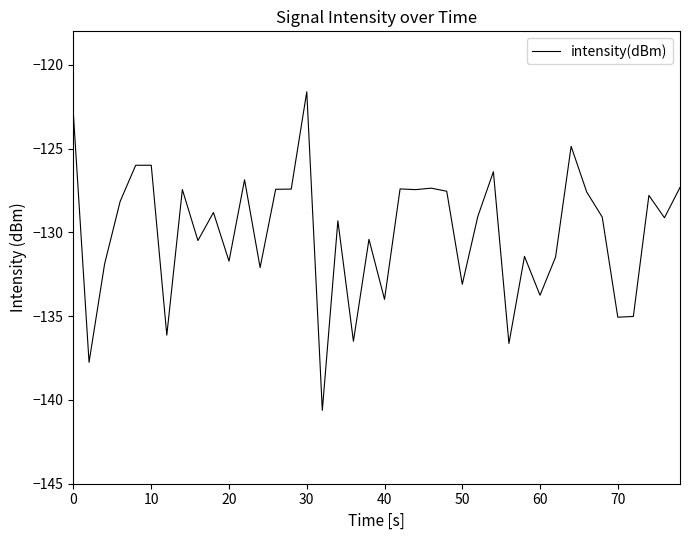

What is the greatest value displayed?

-121.6